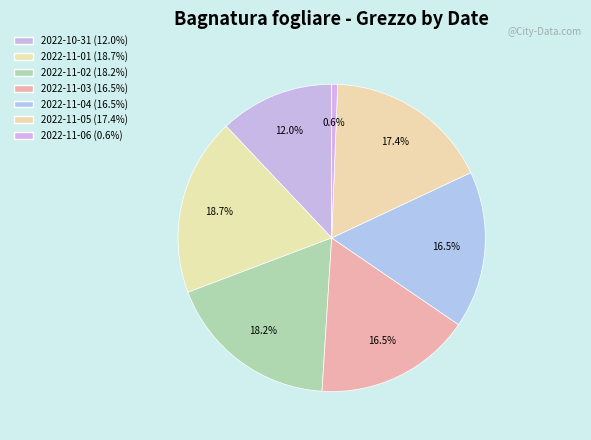

Which slice is the smallest?

2022-11-06